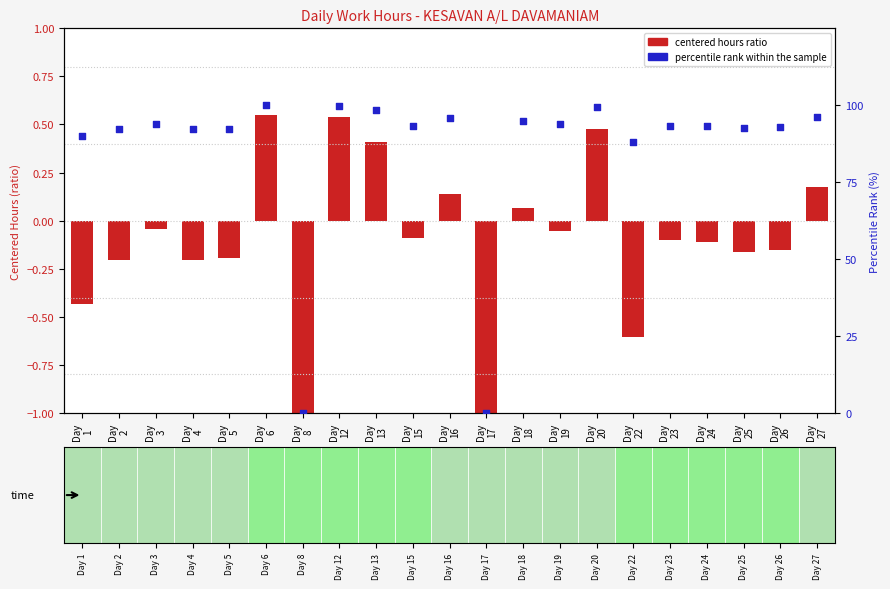

Which series has the largest Y range (max minus min)?

percentile rank within sample